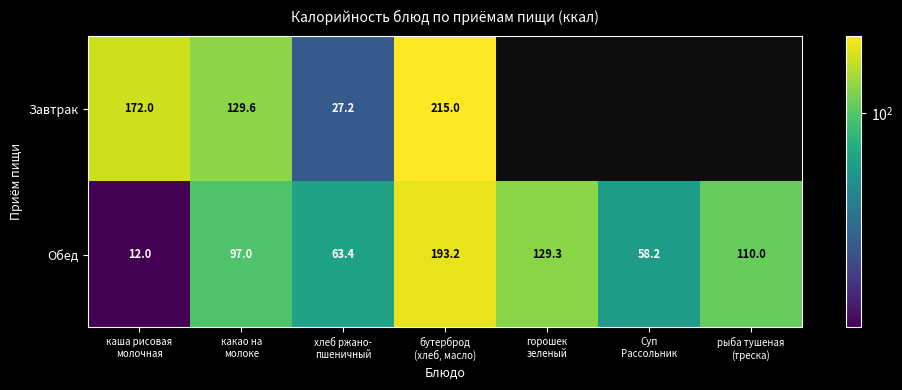

What is the maximum value for Обед?

193.2